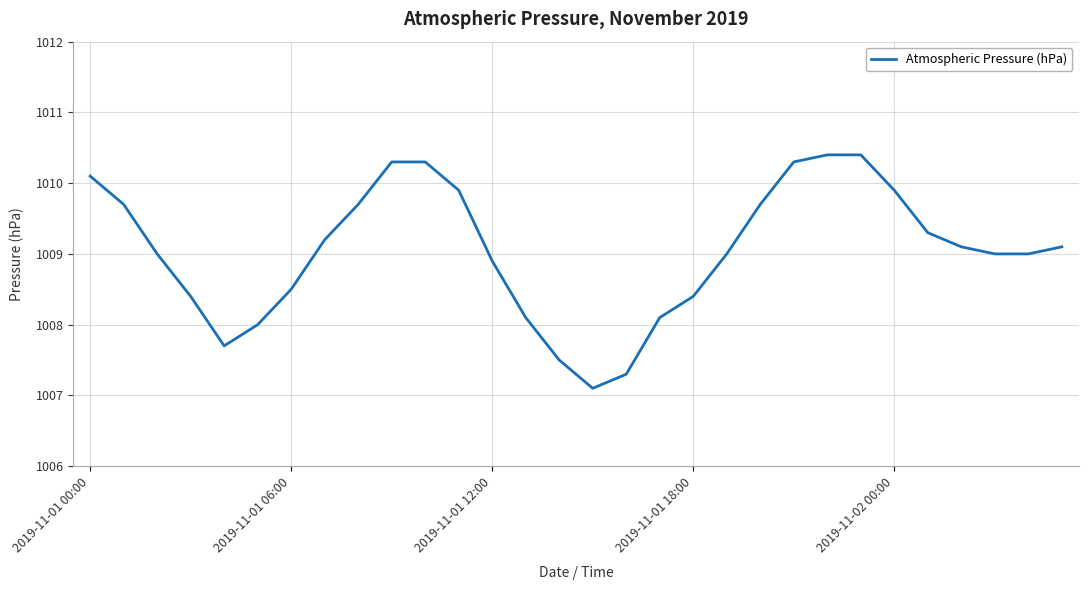

How many lines are shown in the chart?

1